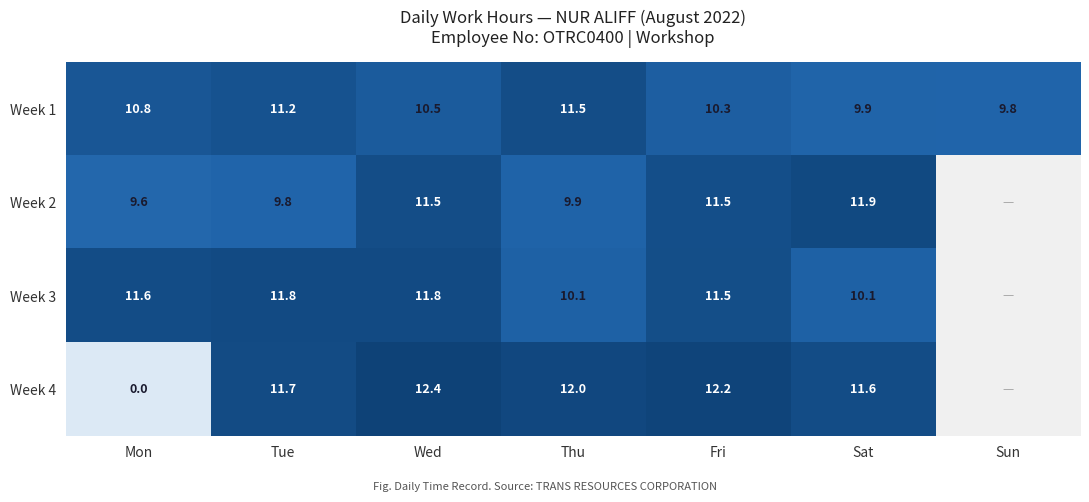

Is the value of Week 3 at Tue greater than the value of Week 4 at Tue?

Yes